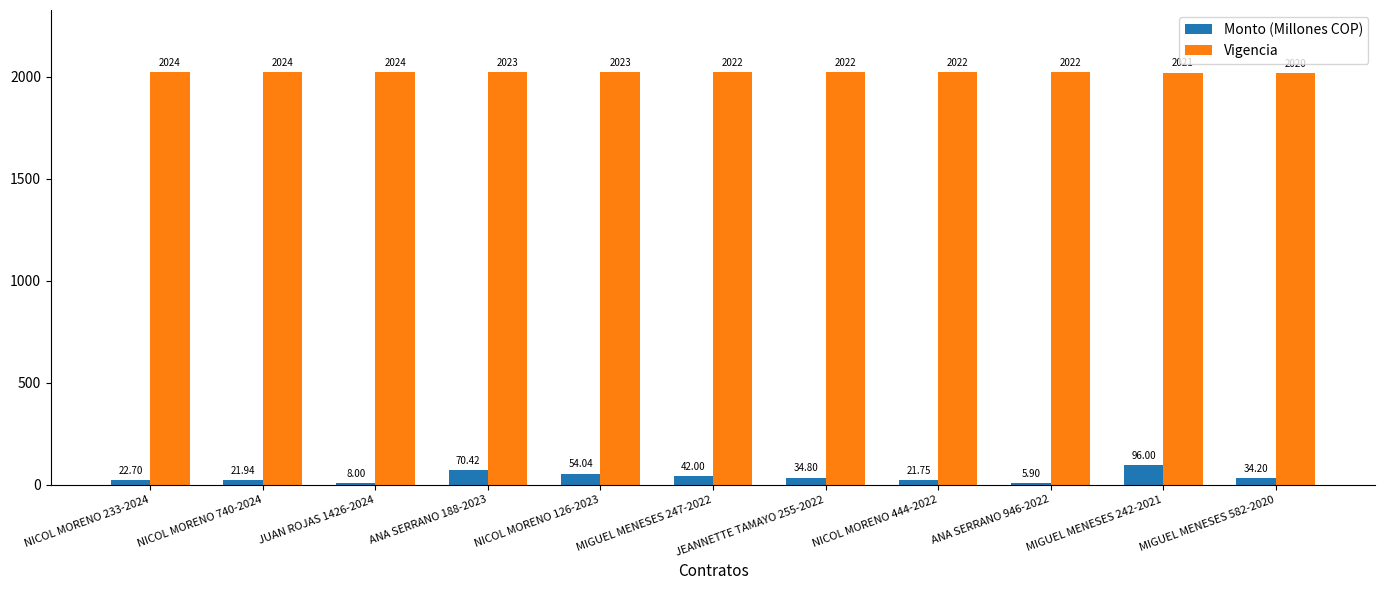

How many series are shown in this chart?

2